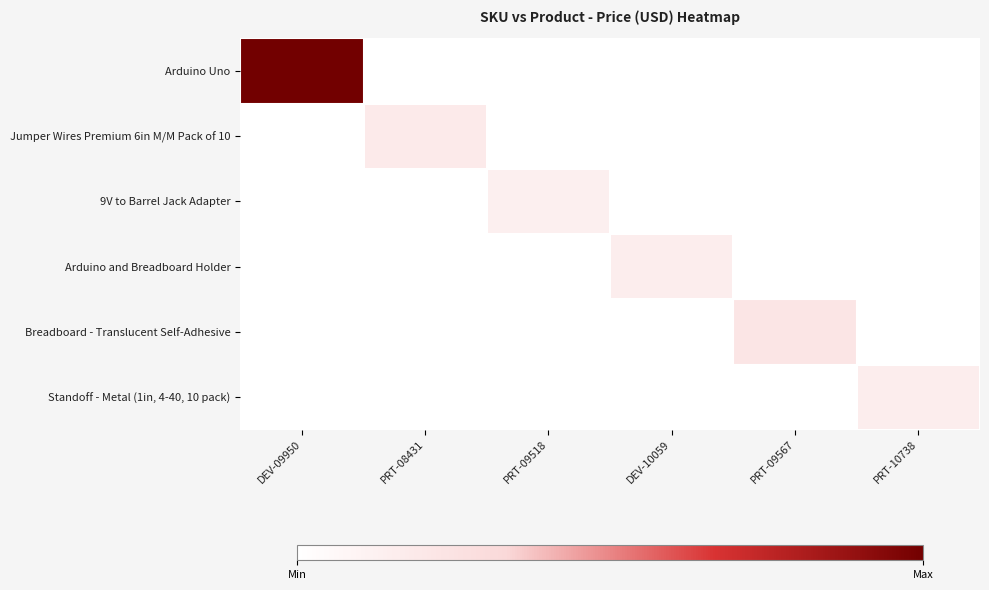

How many data points does each series have?

6